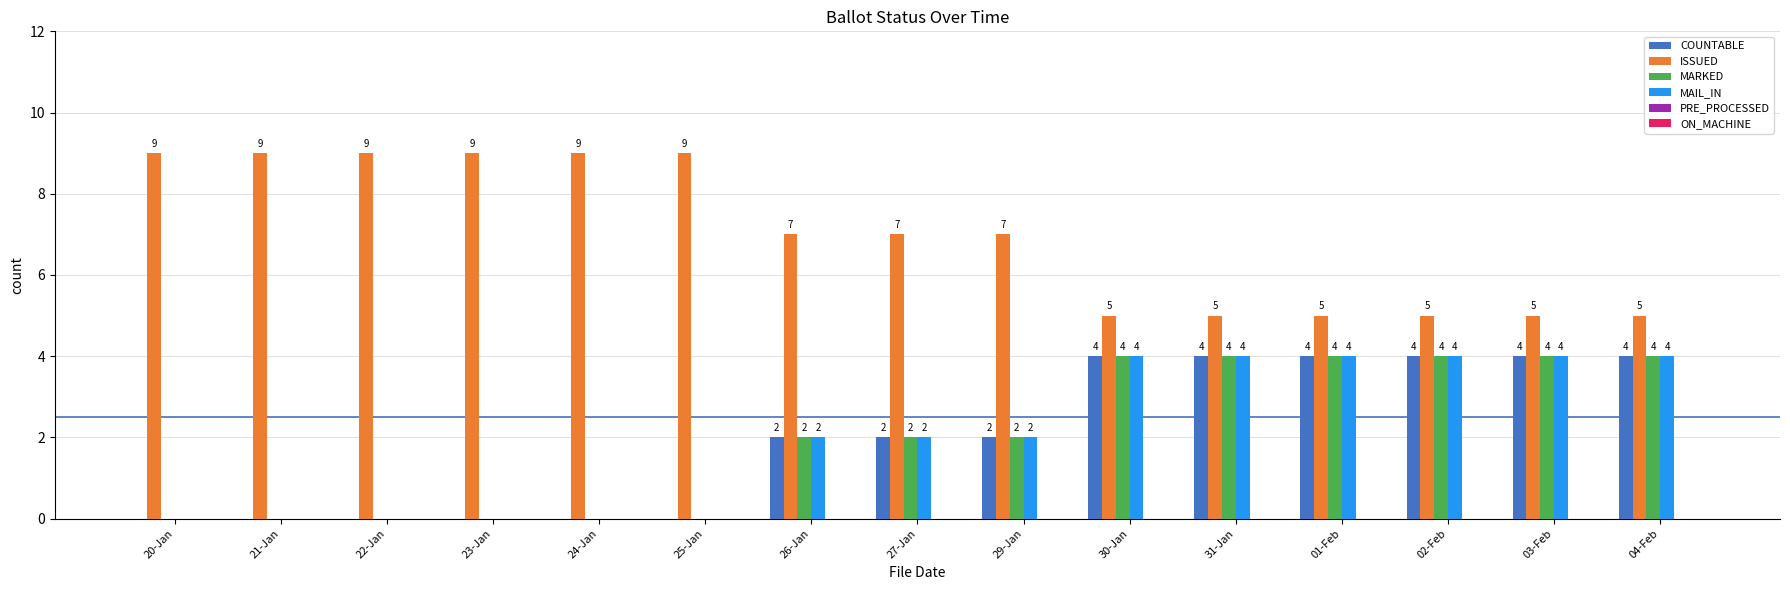

Which series has the largest total across all categories?

ISSUED